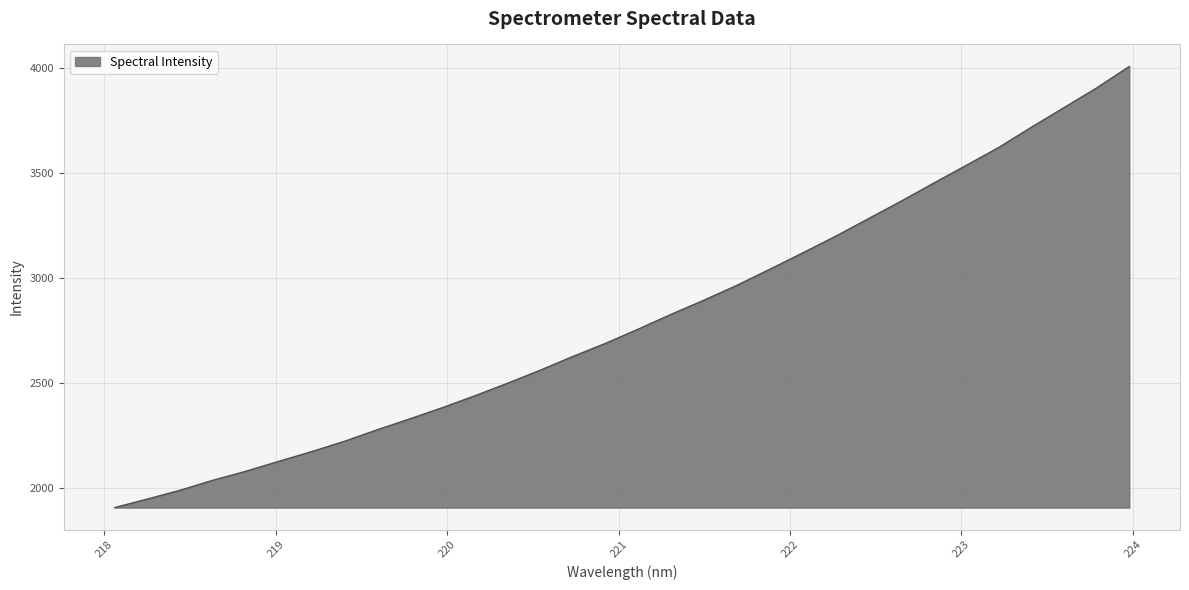

What is the smallest value displayed?

1909.3